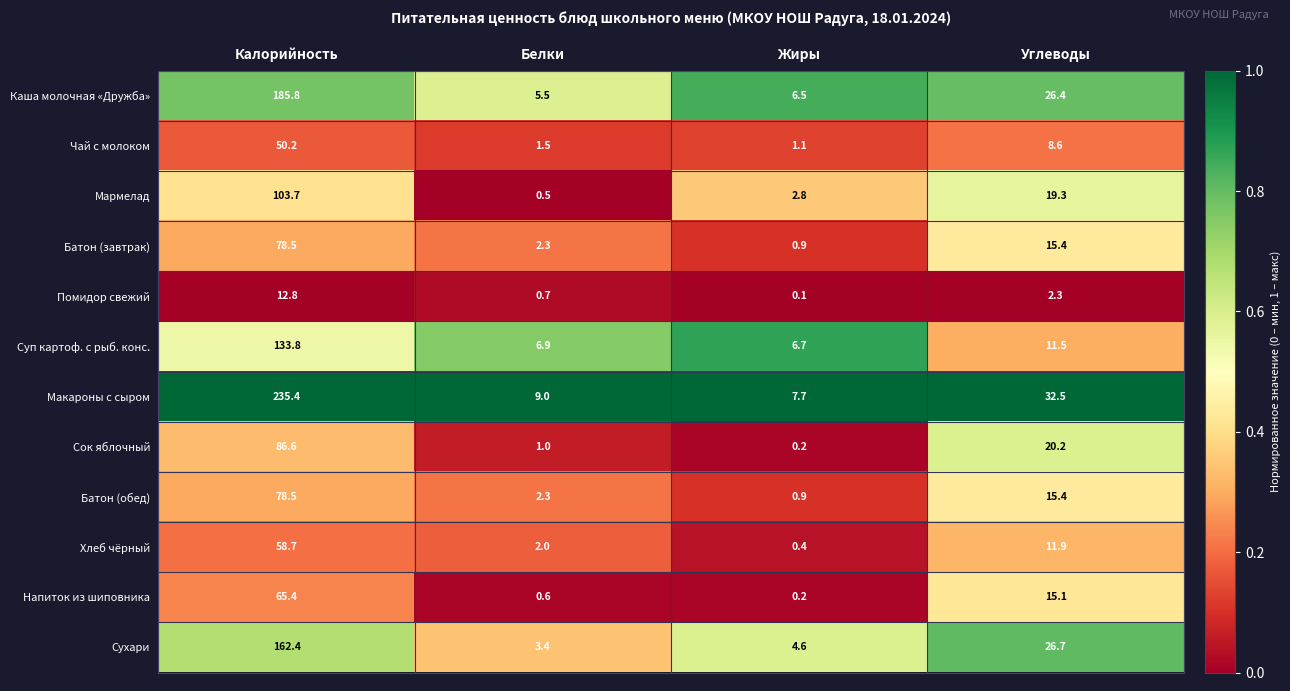

Which series has the largest total across all categories?

Макароны с сыром